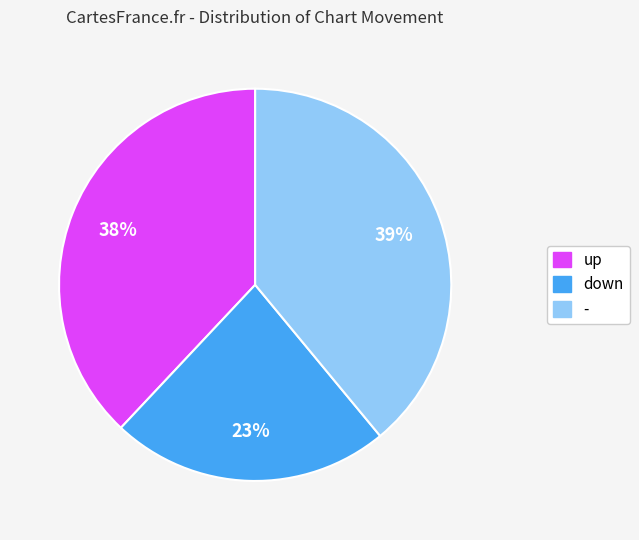

Between down and up, which is larger?

up